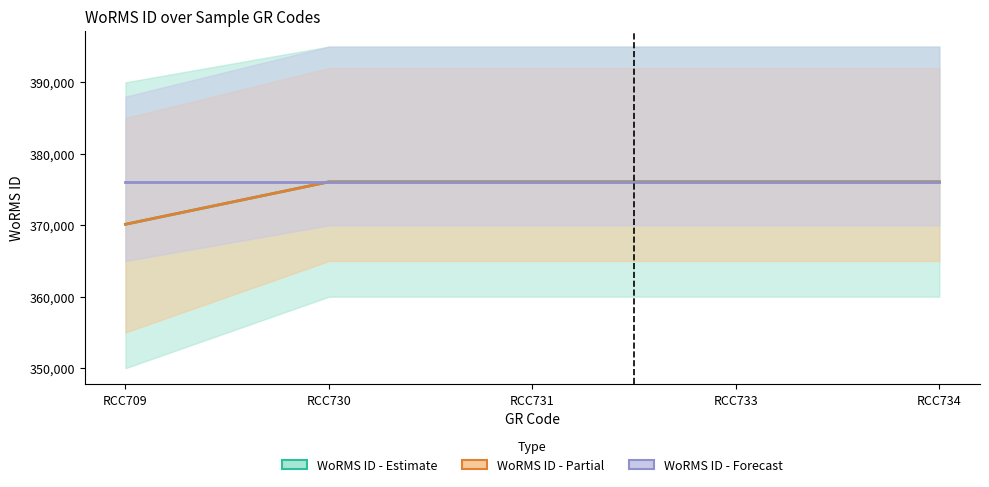

True or false: WoRMS ID - Partial and WoRMS ID - Estimate cross at least once.

False